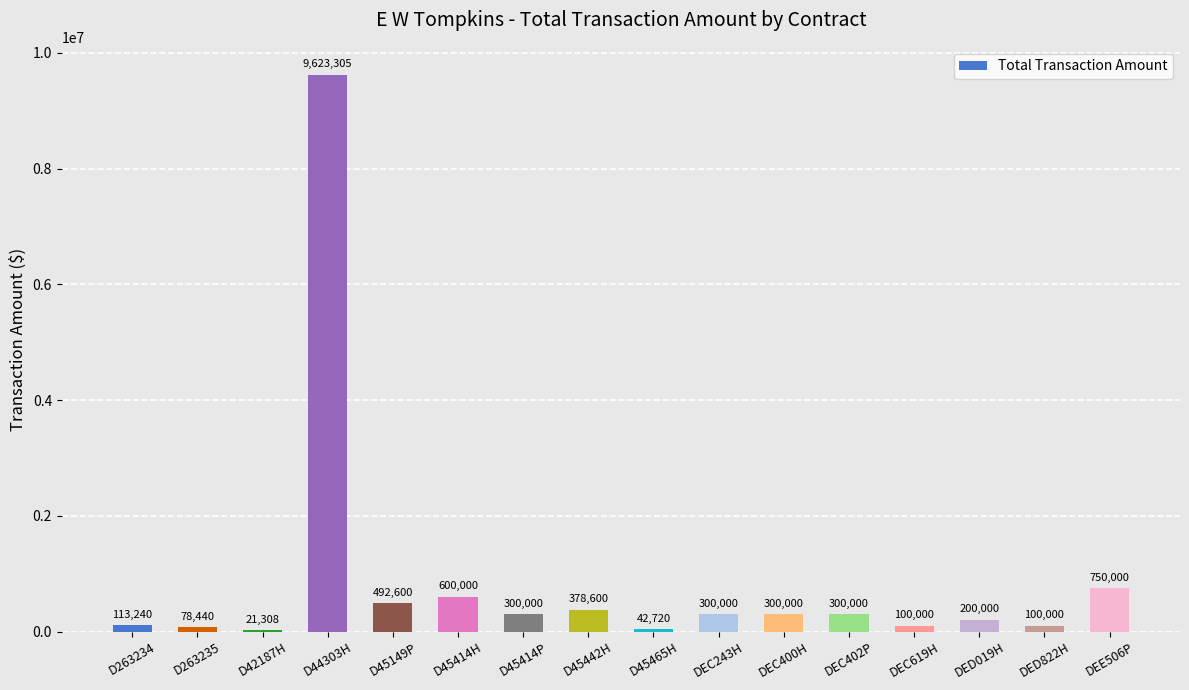

Which category has the highest value across all series?

D44303H